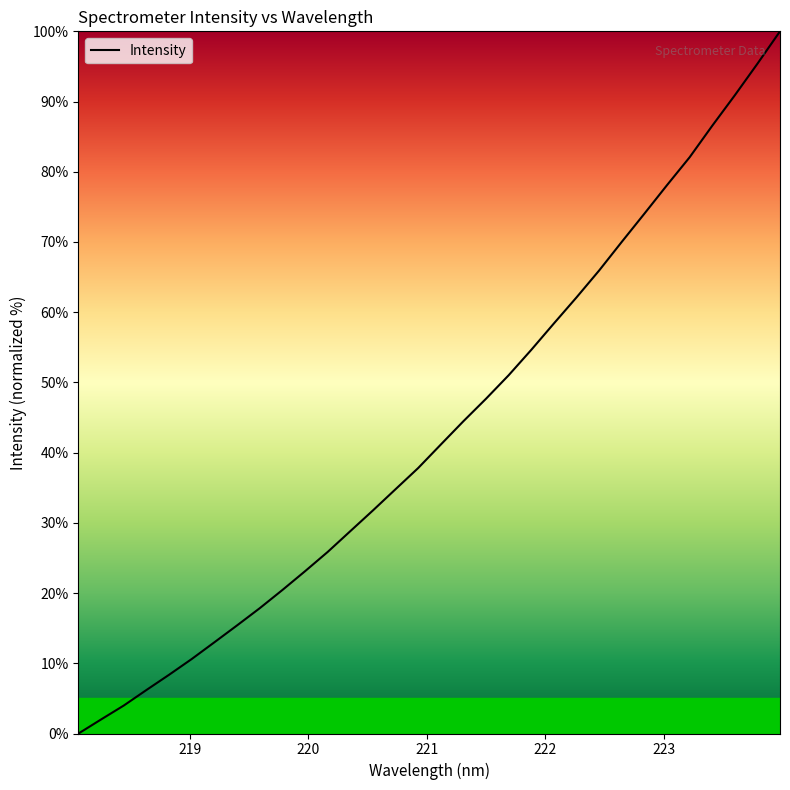

What is the difference between the maximum and minimum values?

100.0